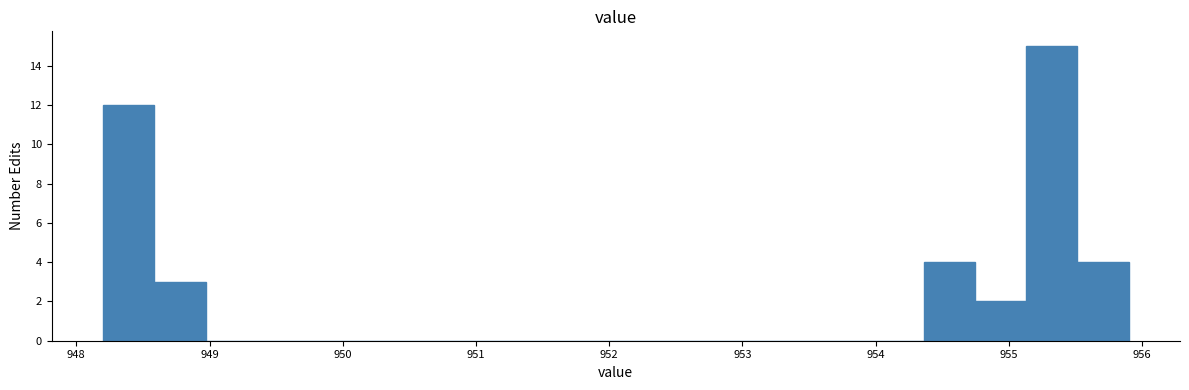

Around what value on the x-axis is the tallest bar? Give the approximate position of its centre, as read against the axis.

955.3